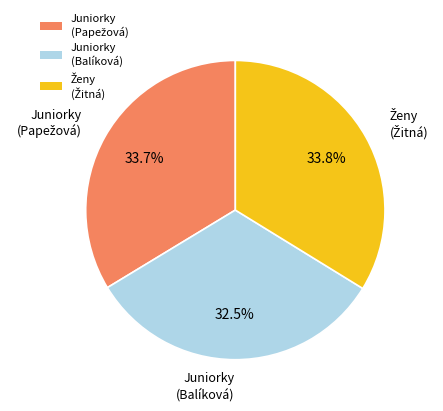

What is the smallest slice in the pie chart?

Juniorky (Balíková)